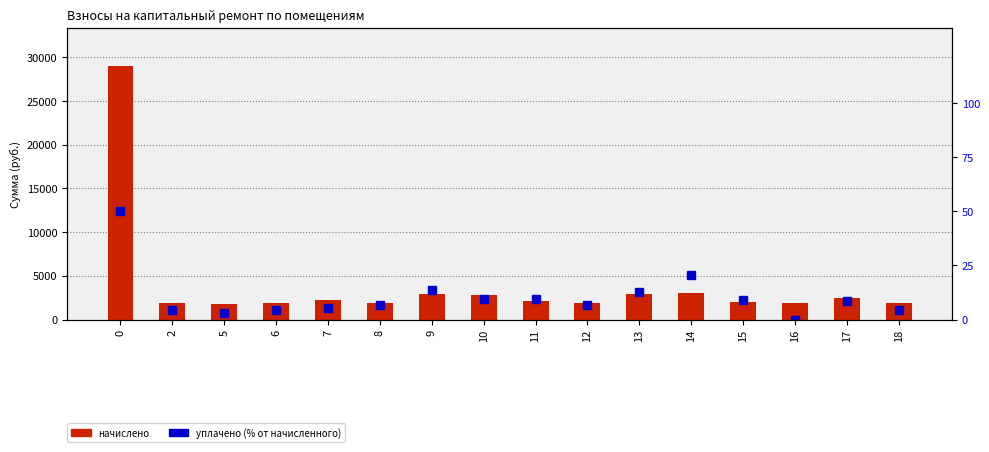

Rank the categories by начислено value from highest to lowest.

0, 14, 9, 13, 10, 17, 7, 11, 15, 8, 6, 18, 2, 16, 12, 5